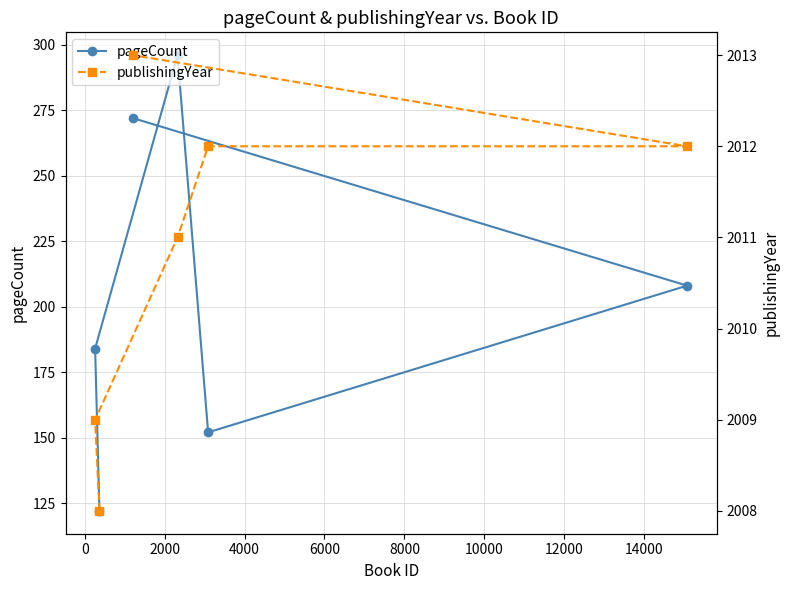

What are all the series names shown in the legend?

pageCount, publishingYear